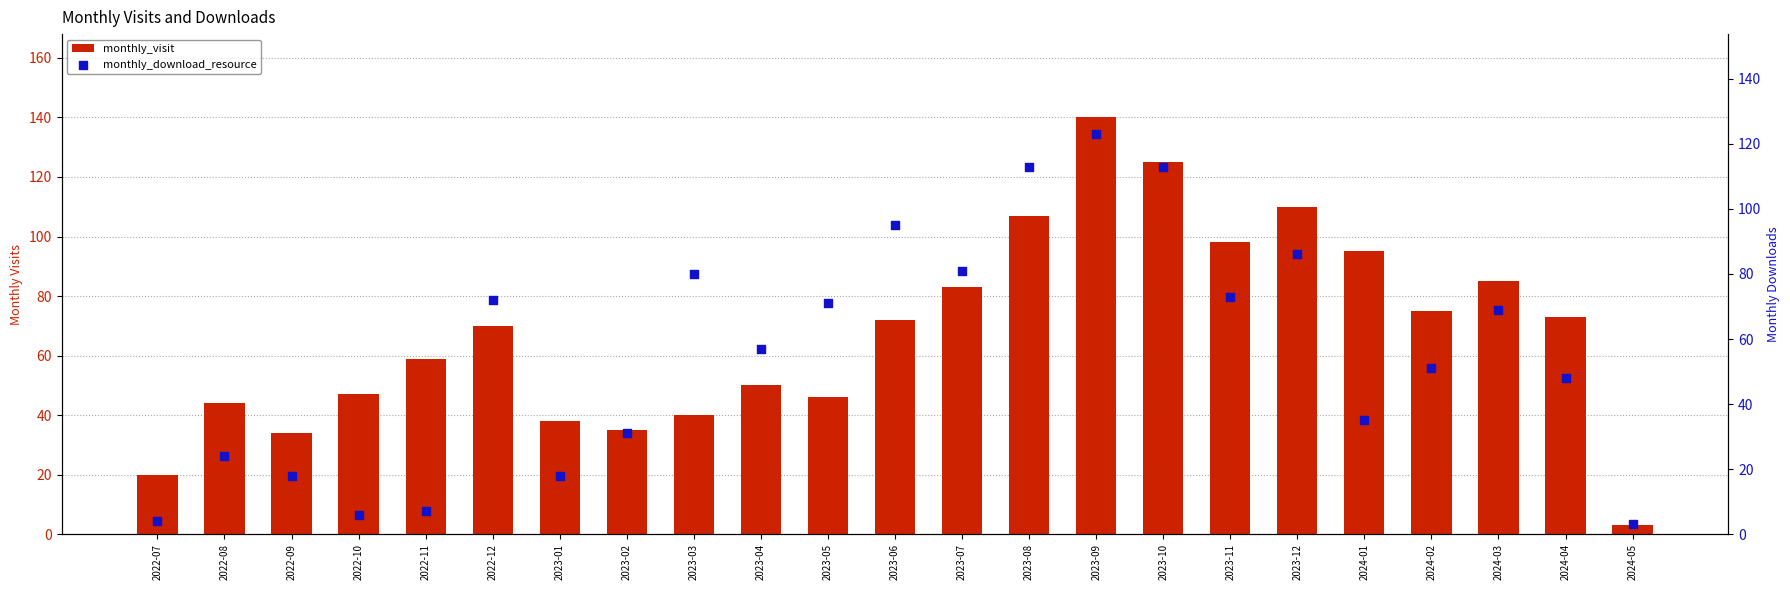

At which category is the sum across all series the highest?

2023-09